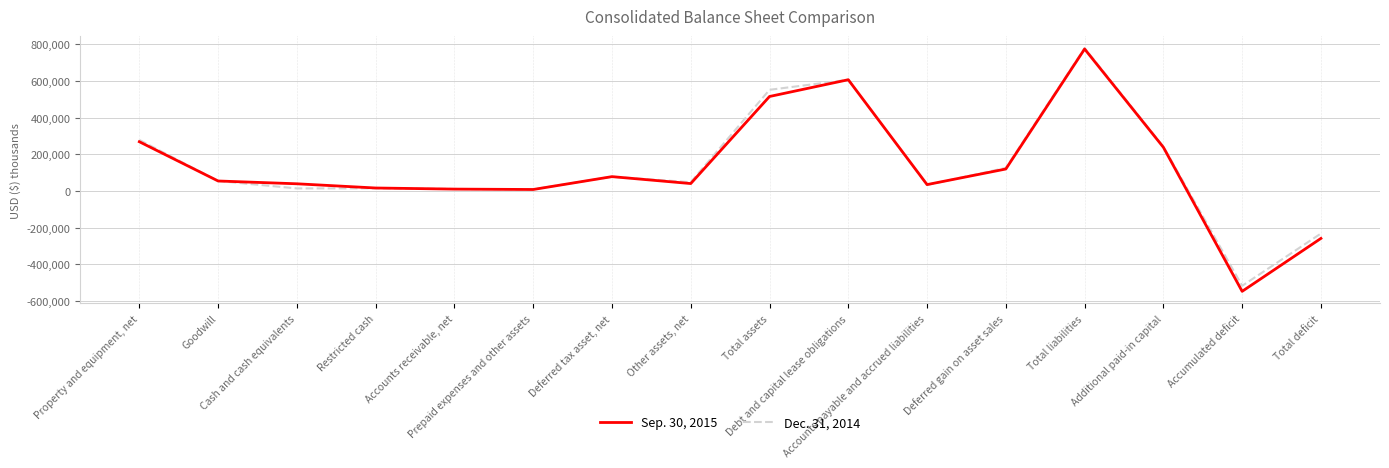

True or false: Sep. 30, 2015 and Dec. 31, 2014 intersect in this chart.

True